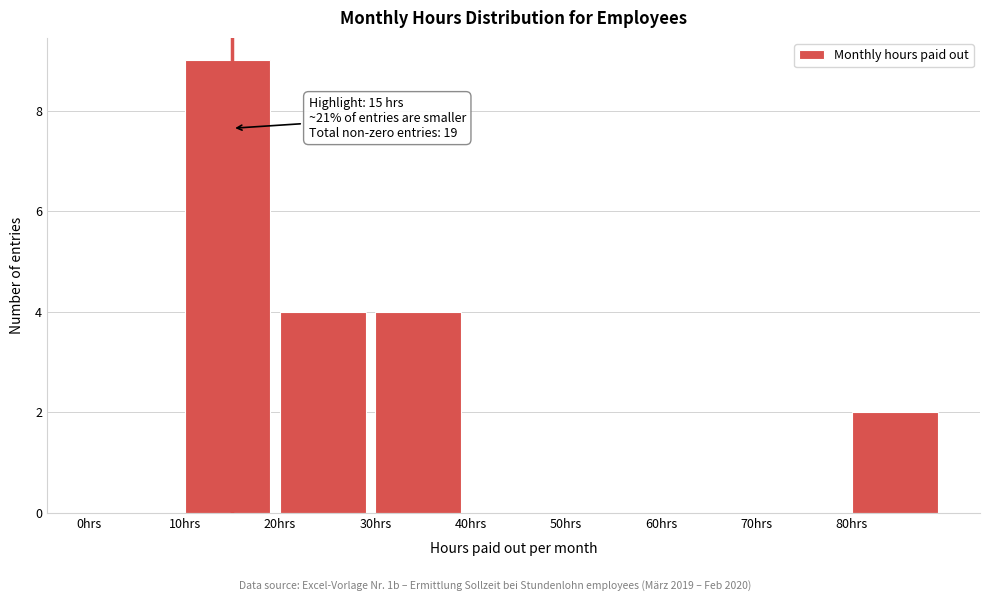

Which range on the x-axis has the tallest bar?

10 to 20